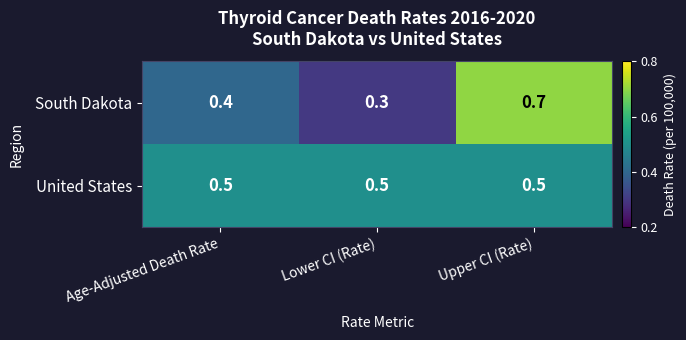

Between Age-Adjusted Death Rate and Upper CI (Rate), which series saw the biggest shift?

South Dakota